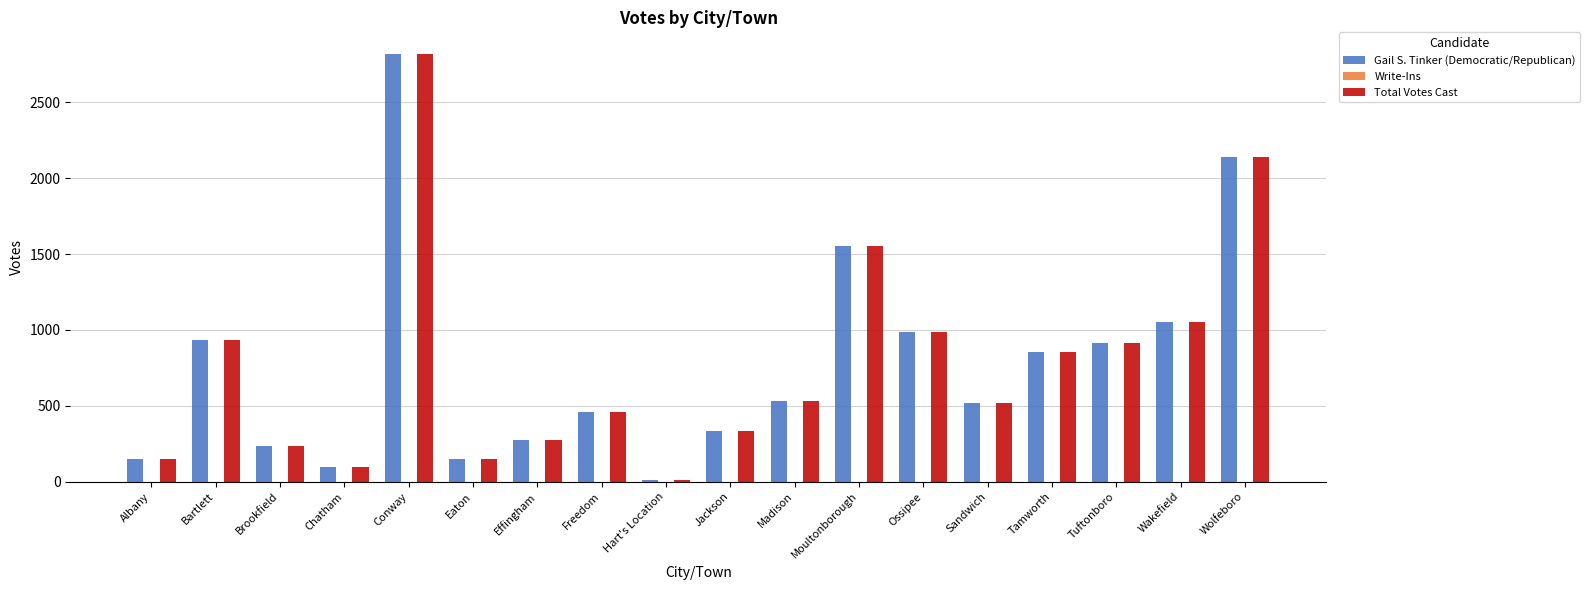

What is the maximum value for Total Votes Cast?

2821